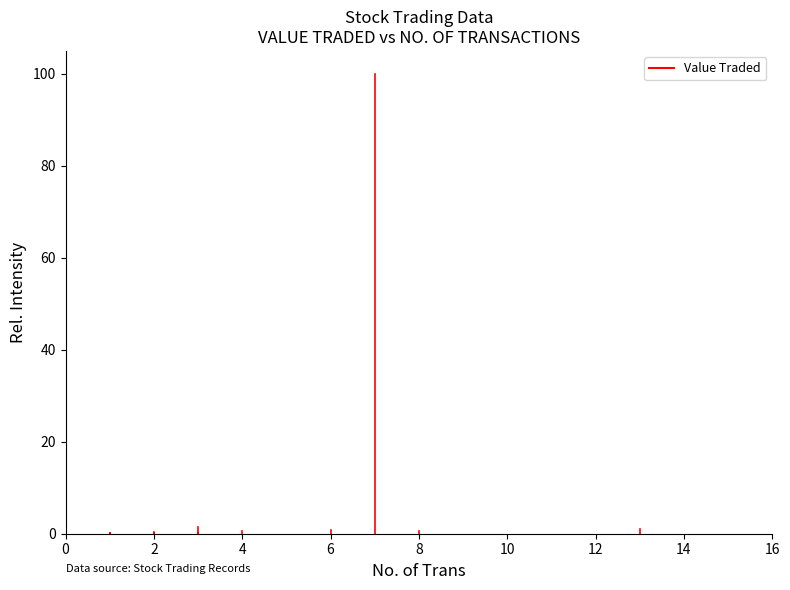

The value at 2 is 1.5. True or false?

False